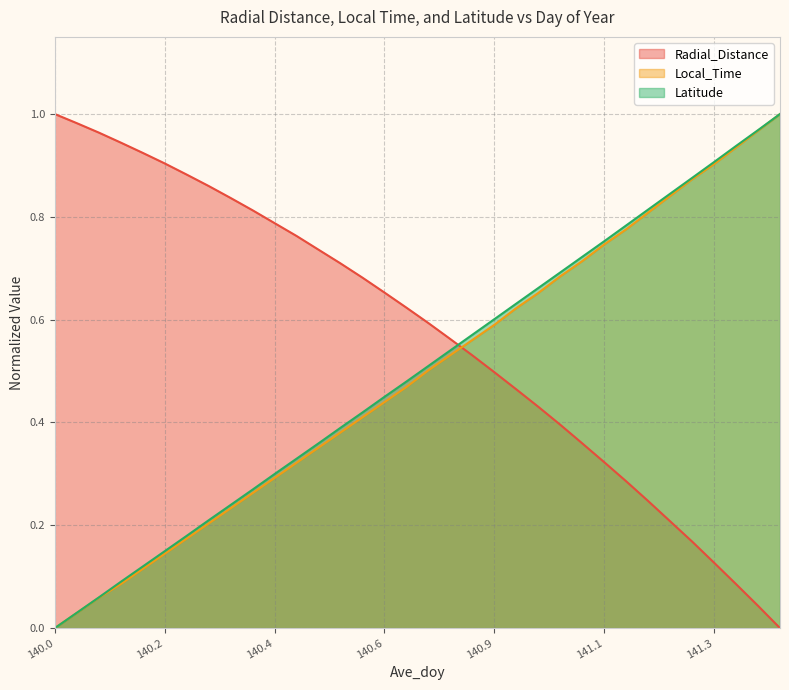

How many lines are shown in the chart?

3